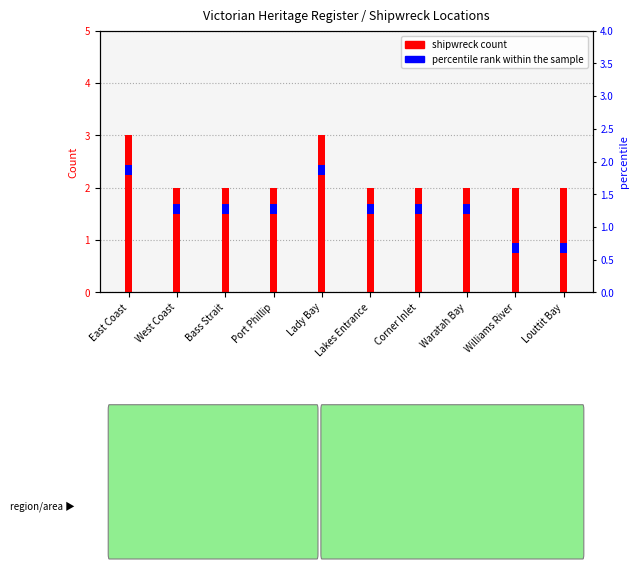

At which label does shipwreck count reach its minimum?

West Coast